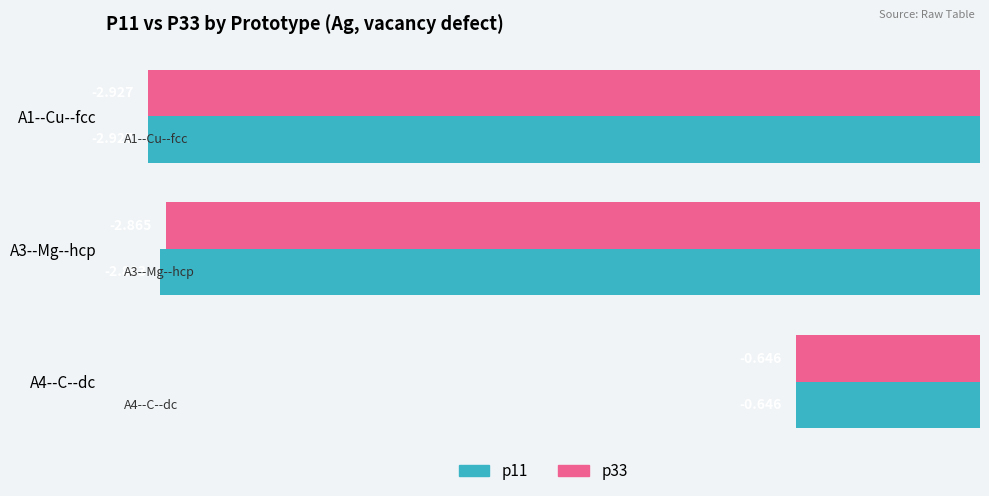

Where is p33 nearest to the value -1?

A4--C--dc